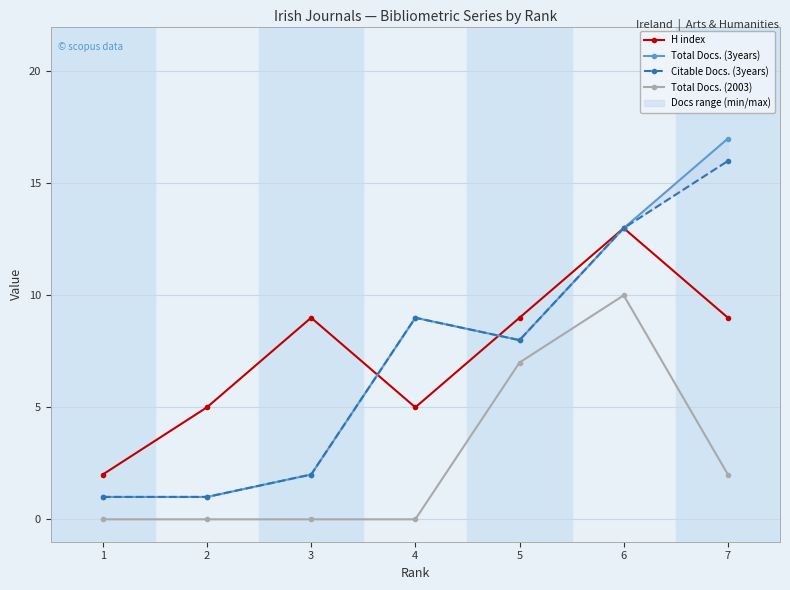

How many values in the Total Docs. (3years) series exceed 8?

3